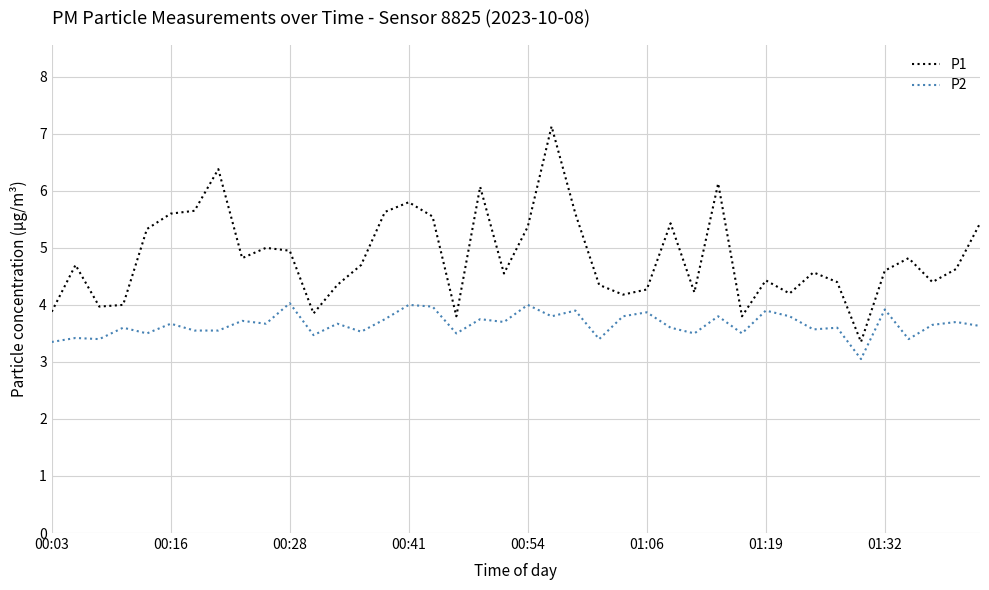

What is the maximum value shown in the chart?

7.1